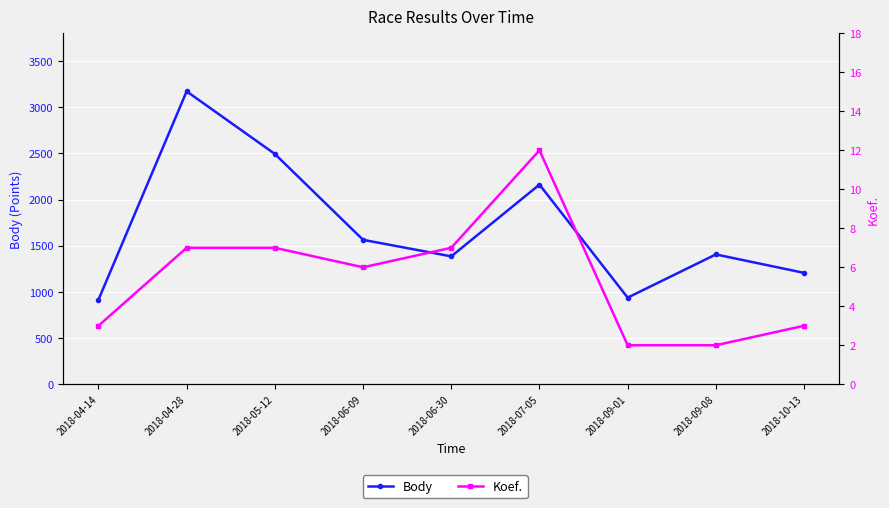

What is the difference between the highest and lowest values at 2018-07-05?

2150